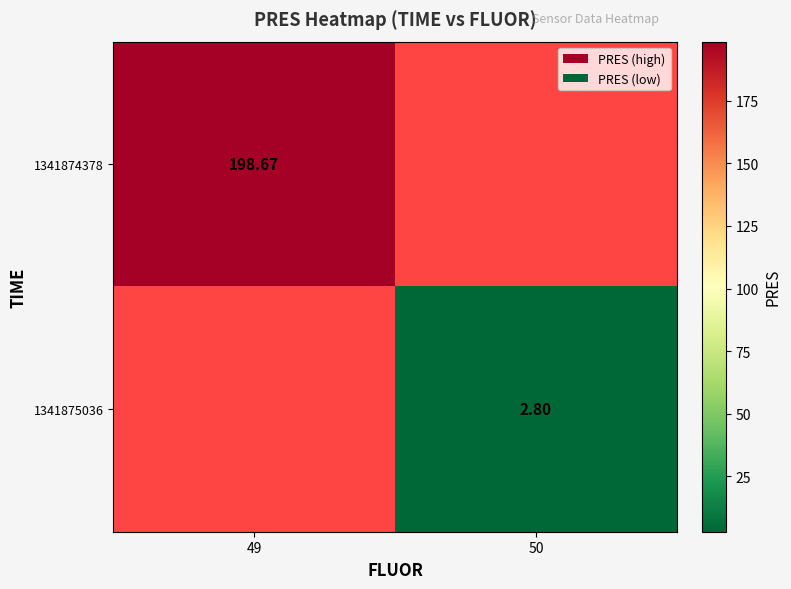

How many data points does each series have?

2